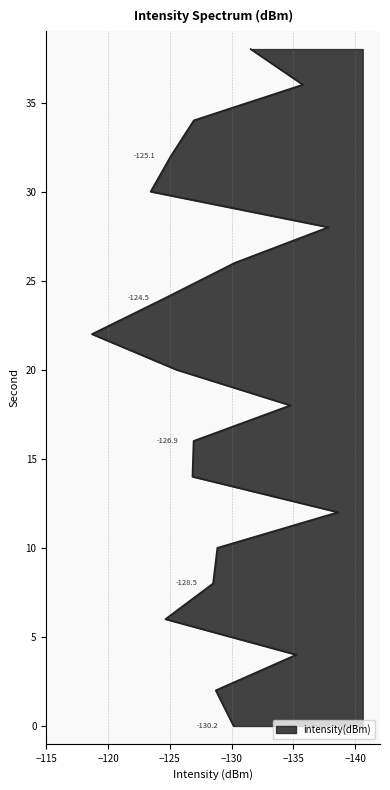

At which label does the data first exceed -128?

6